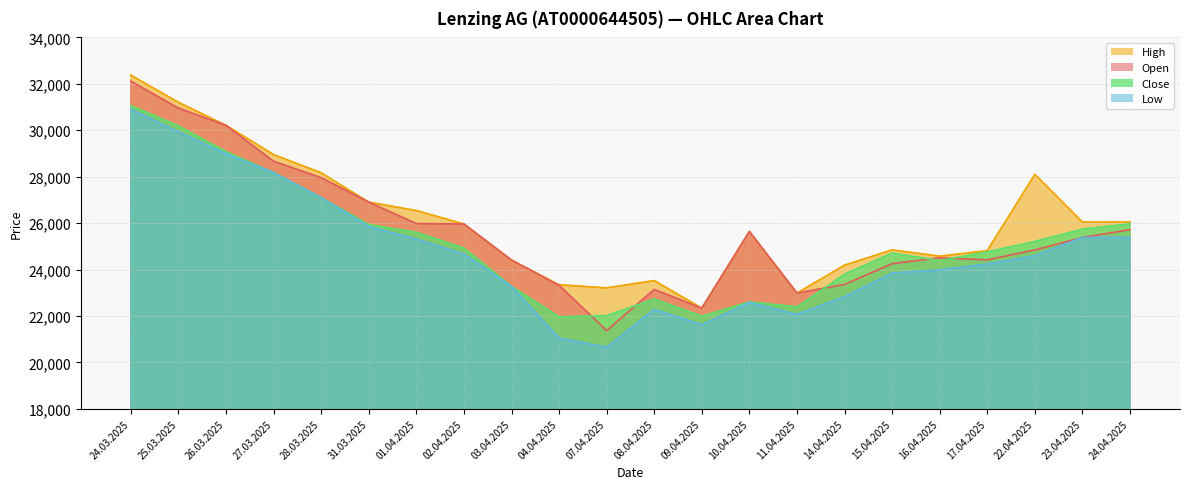

At which category is the sum across all series the highest?

24.03.2025